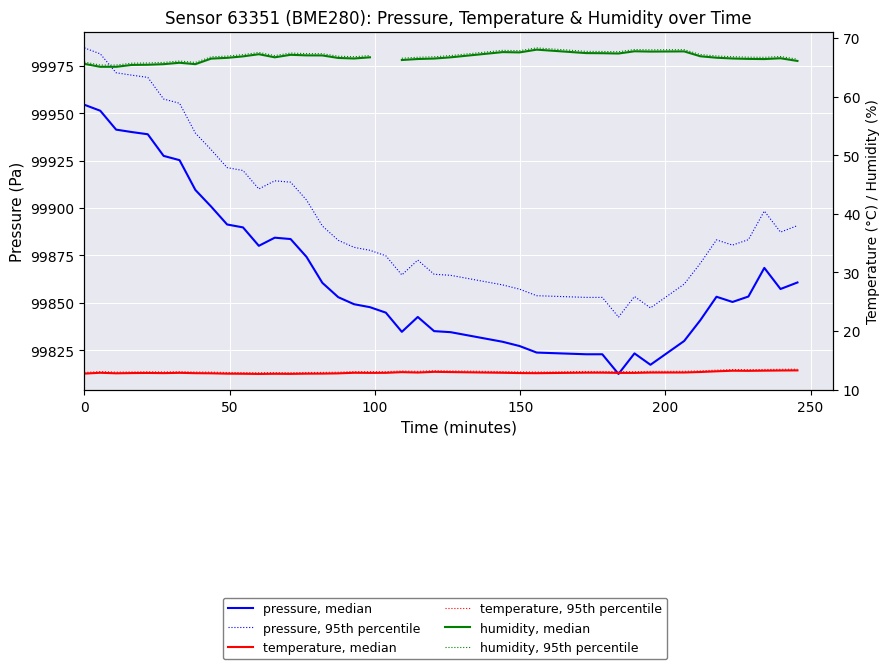

True or false: pressure, median and temperature, median intersect in this chart.

False